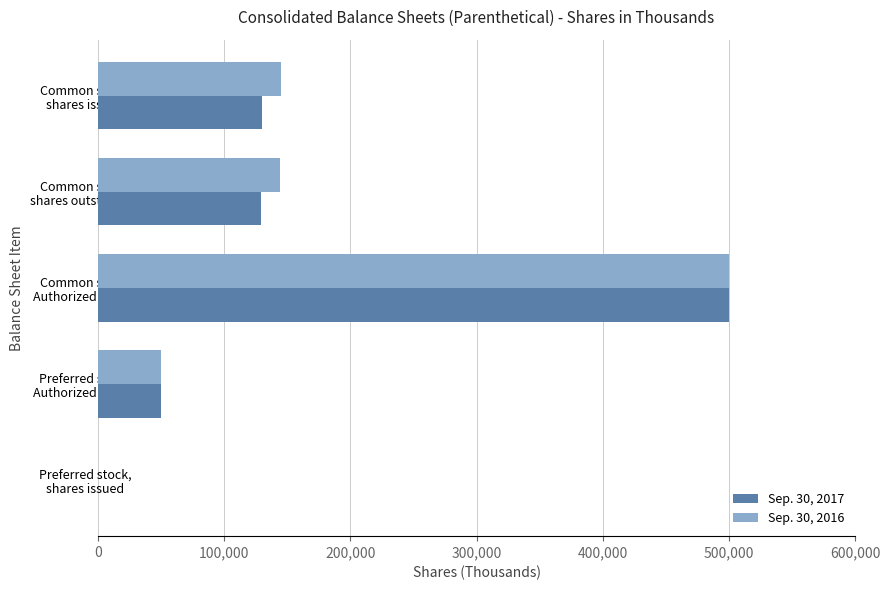

What is the maximum value shown in the chart?

500000